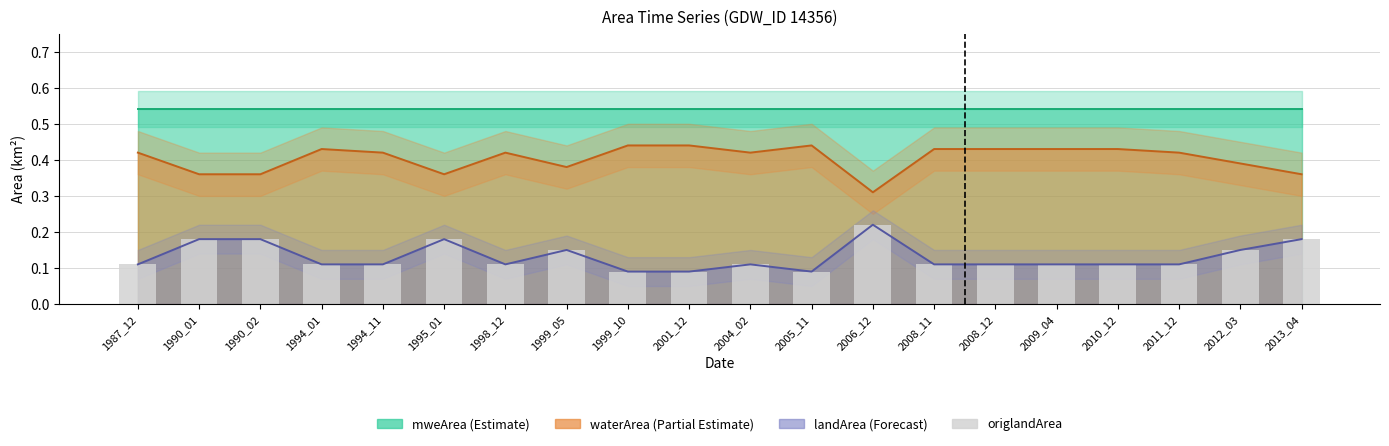

What is the average value?

0.1